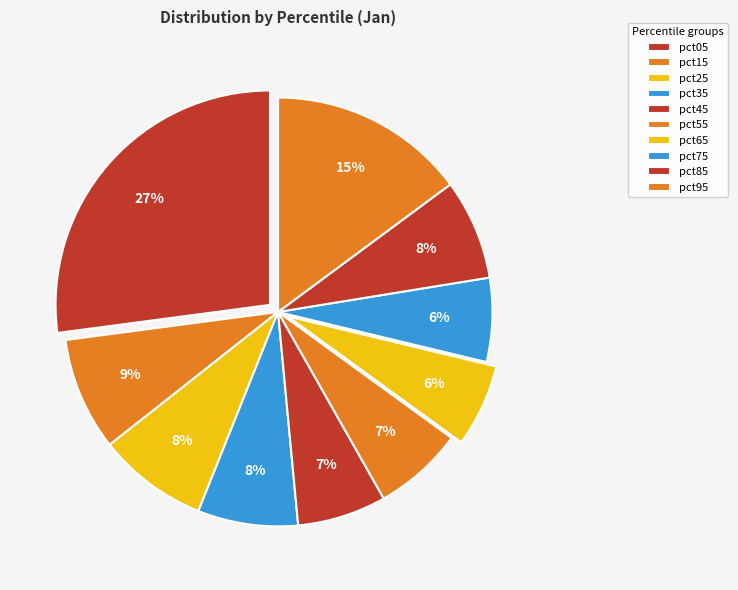

How many slices are in this pie chart?

10